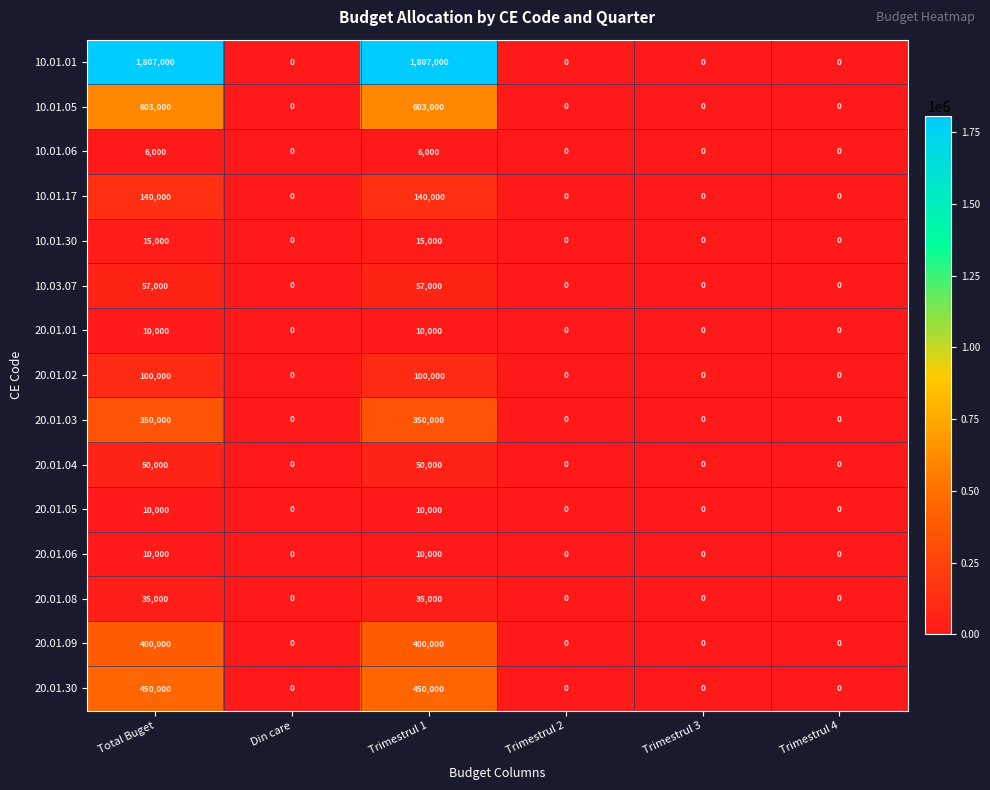

Between Total Buget and Trimestrul 4, which series saw the biggest shift?

10.01.01